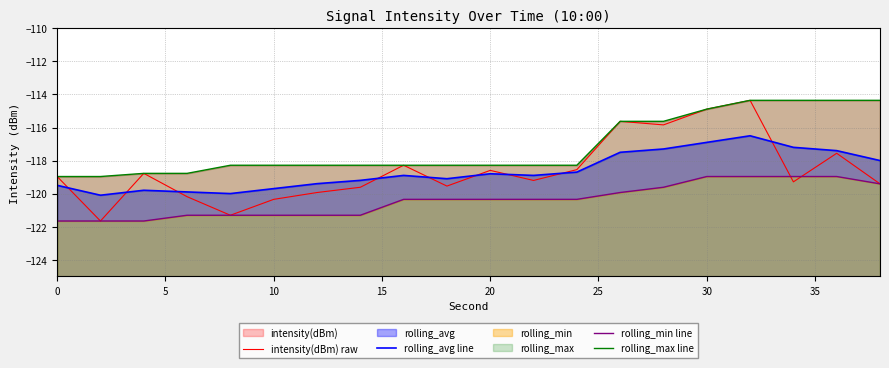

What is the difference between the highest and lowest values at 10?

2.9